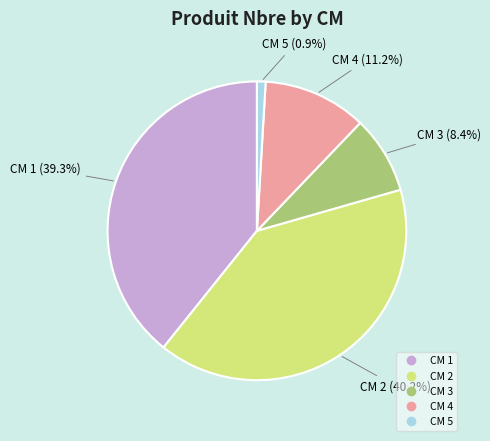

How many segments does this pie chart have?

5